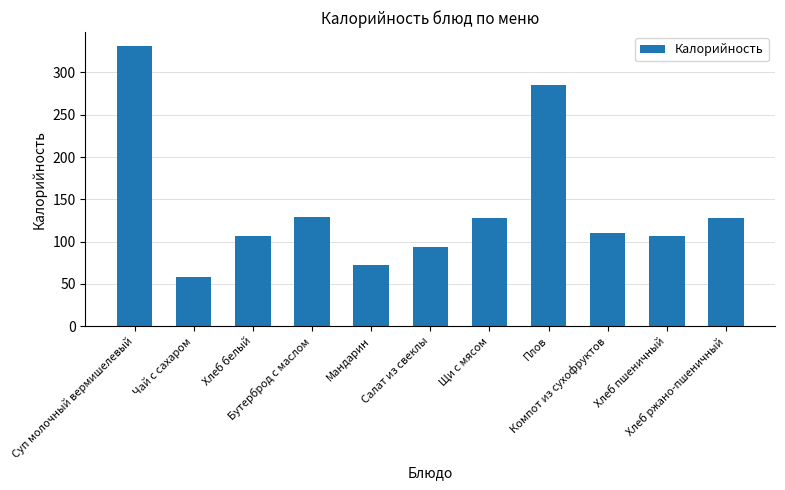

What is the smallest value displayed?

58.0